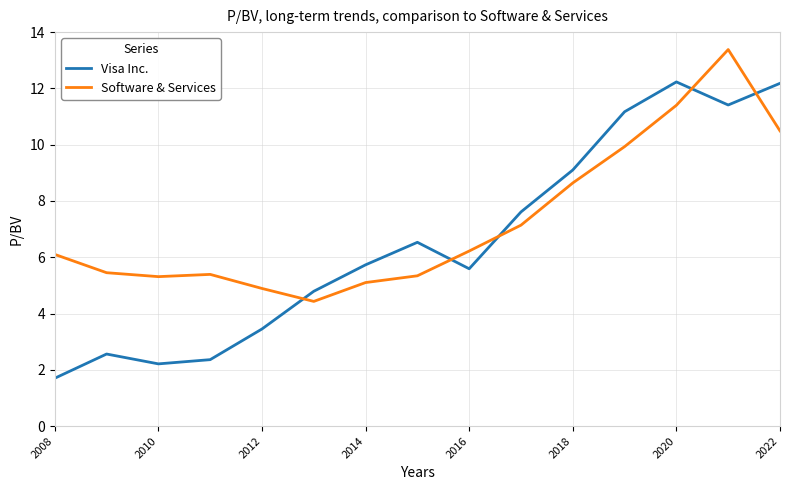

List the series in order of their peak value, highest first.

Software & Services, Visa Inc.